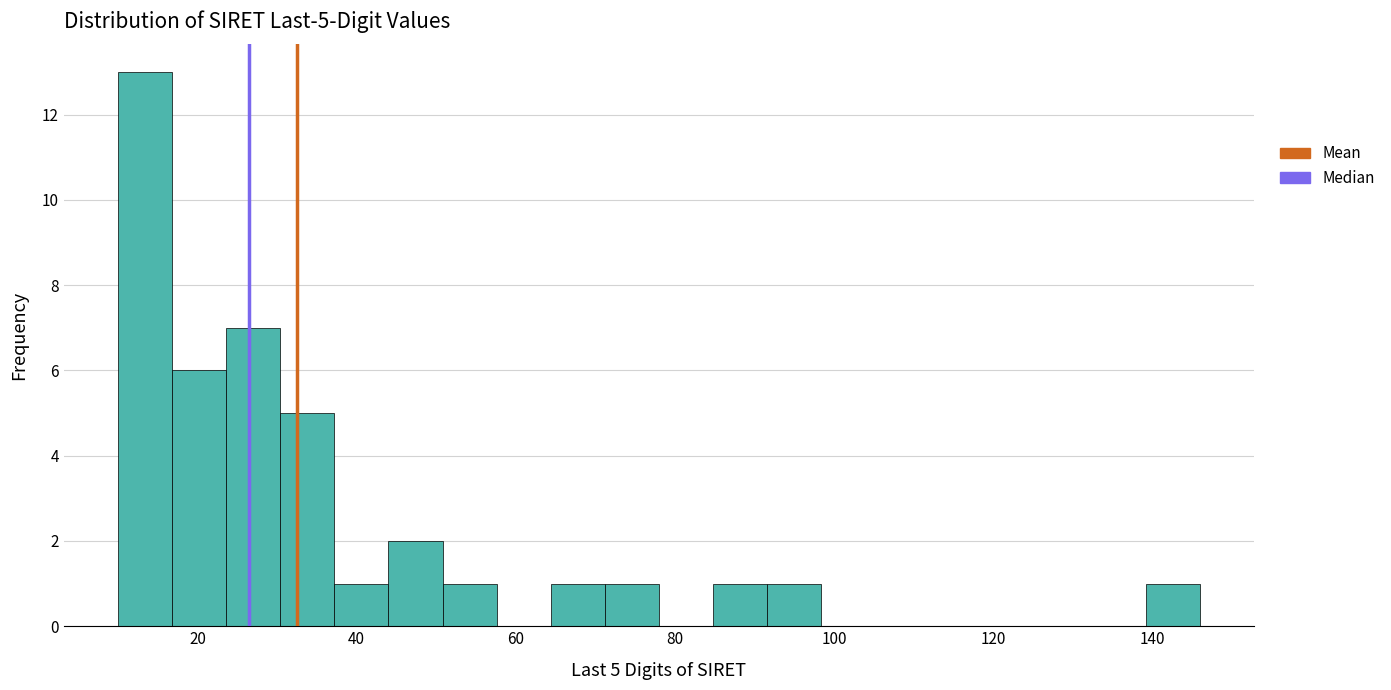

Around what value on the x-axis is the tallest bar? Give the approximate position of its centre, as read against the axis.

14